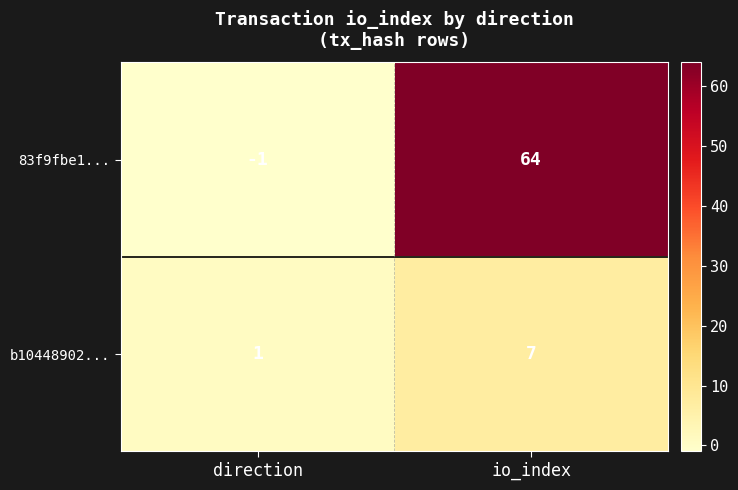

Reading left to right, extract all data points from this chart.

83f9fbe1...: direction=-1	io_index=64
b10448902...: direction=1	io_index=7